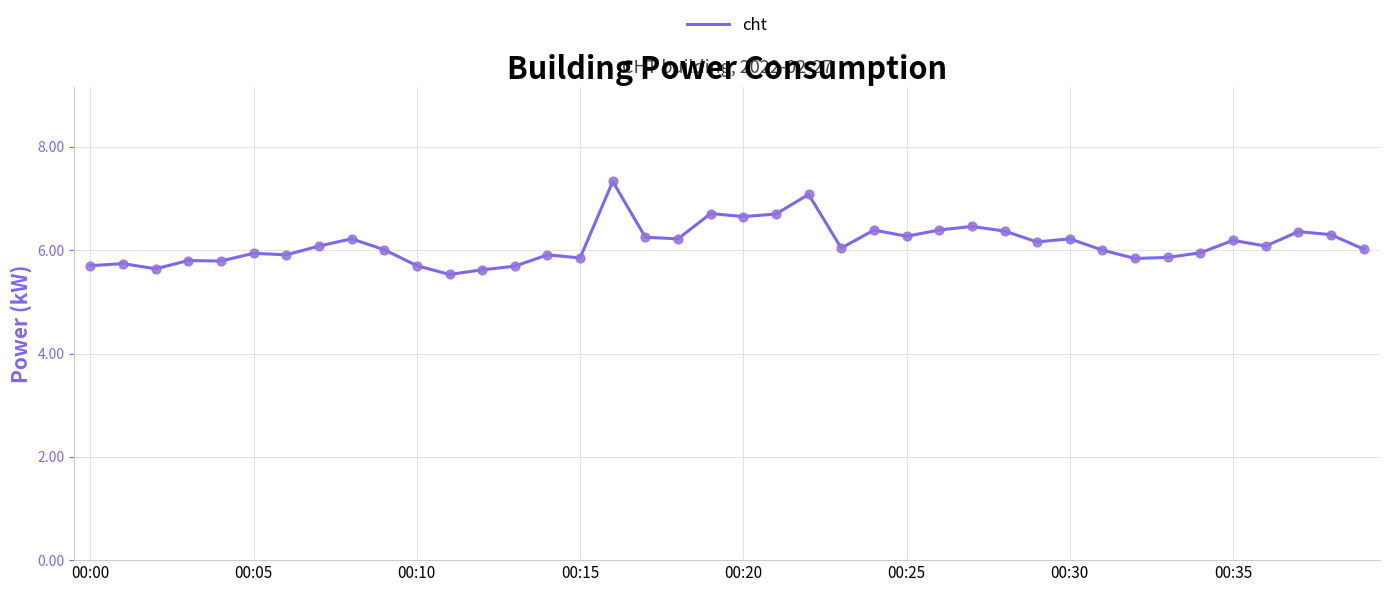

What is the greatest value displayed?

7.3